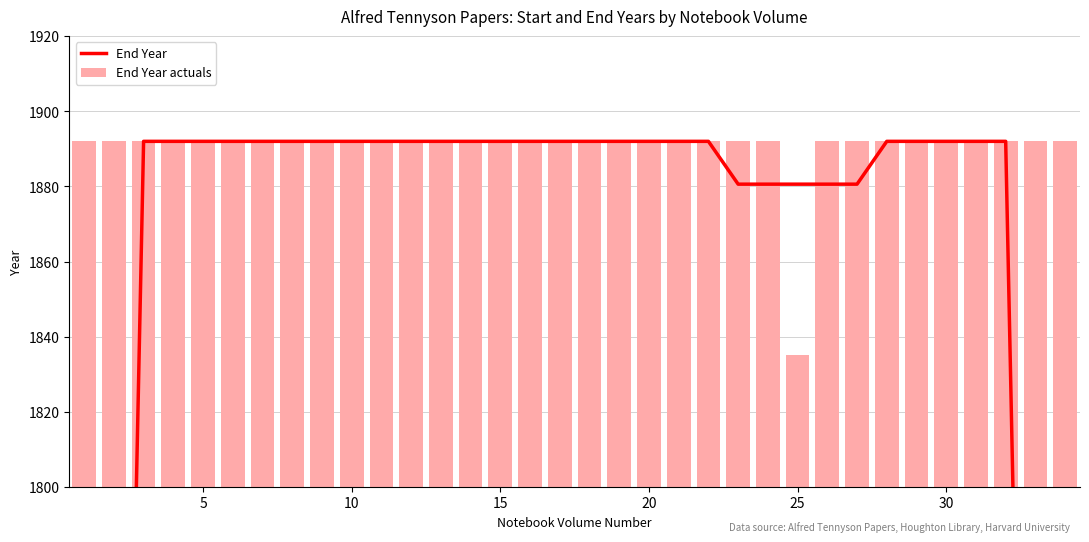

What is the sum of all End Year actuals values?

64271